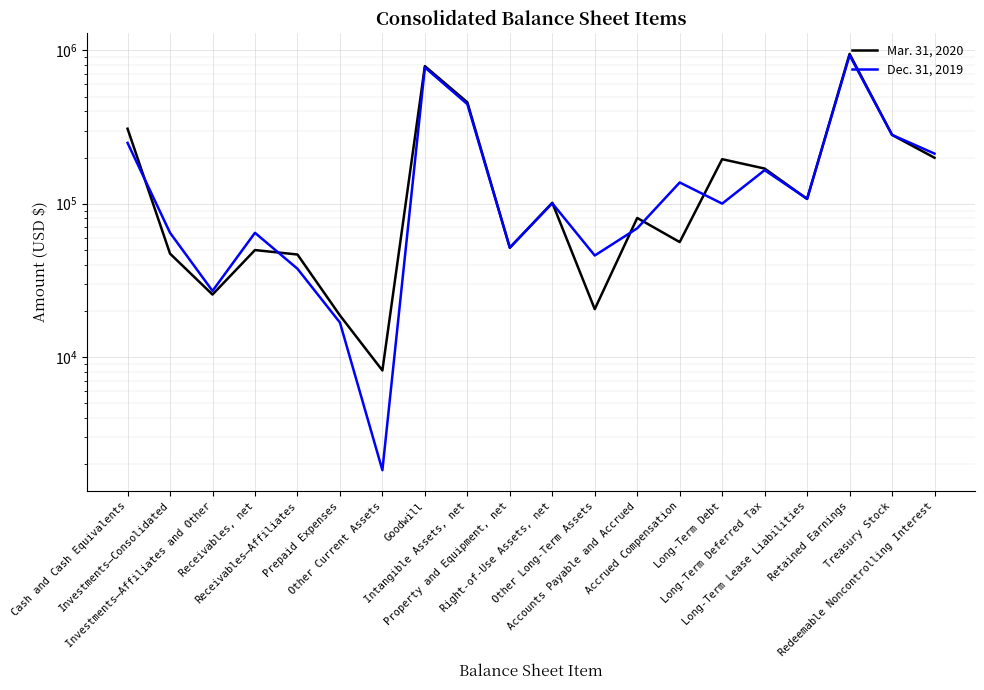

At how many categories does at least one series exceed 875050?

1